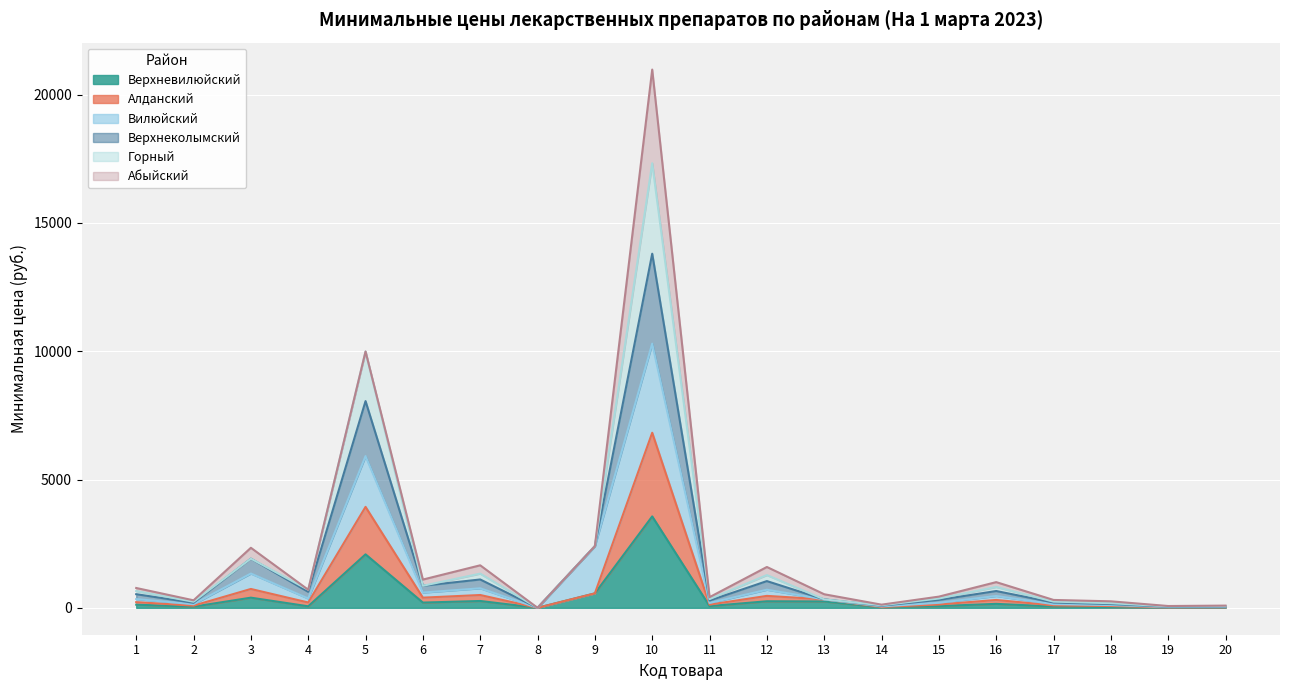

What is the value of the Горный point at the 2nd from the left?

292.0